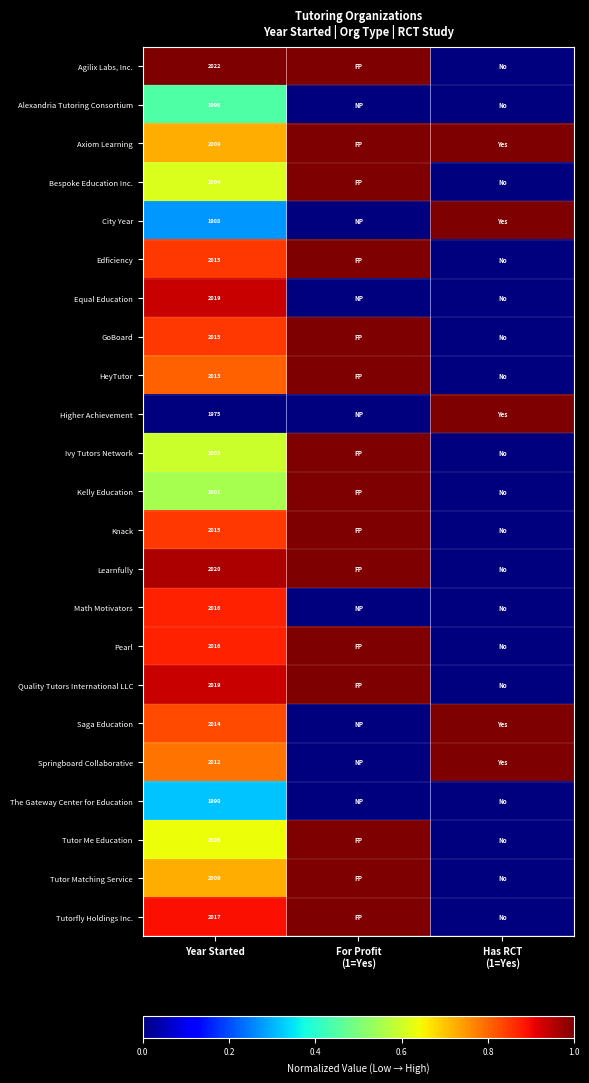

Which category has the lowest value in the City Year series?

For Profit (1=Yes)